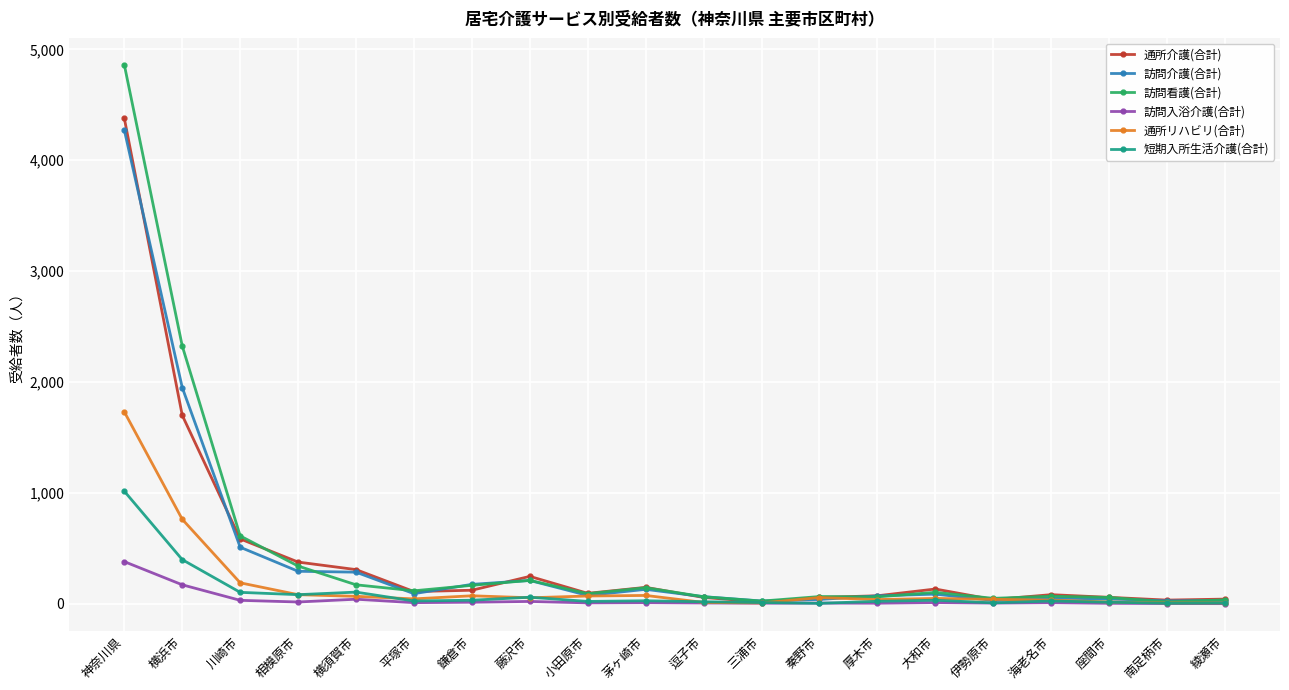

List the series in order of their peak value, lowest first.

訪問入浴介護(合計), 短期入所生活介護(合計), 通所リハビリ(合計), 訪問介護(合計), 通所介護(合計), 訪問看護(合計)